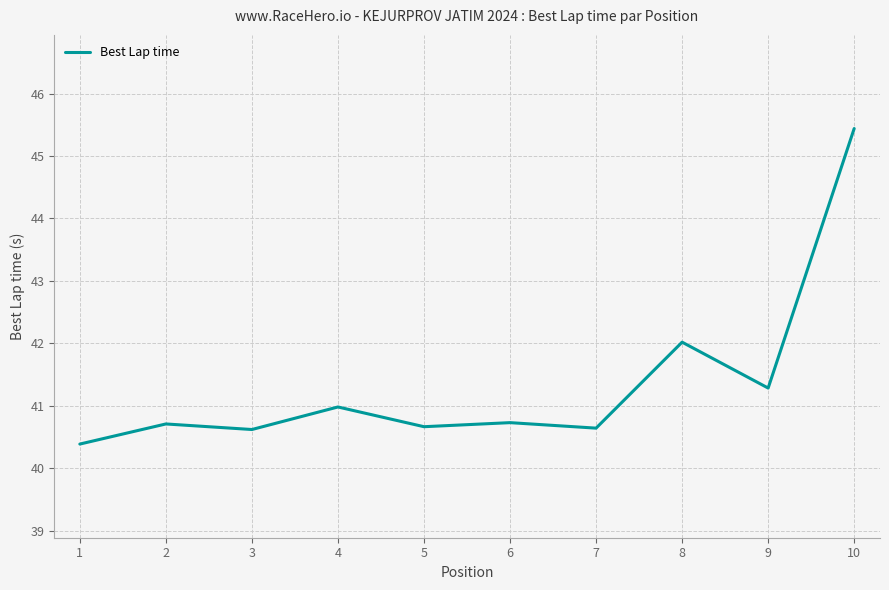

Which label corresponds to the smallest value in the chart?

1